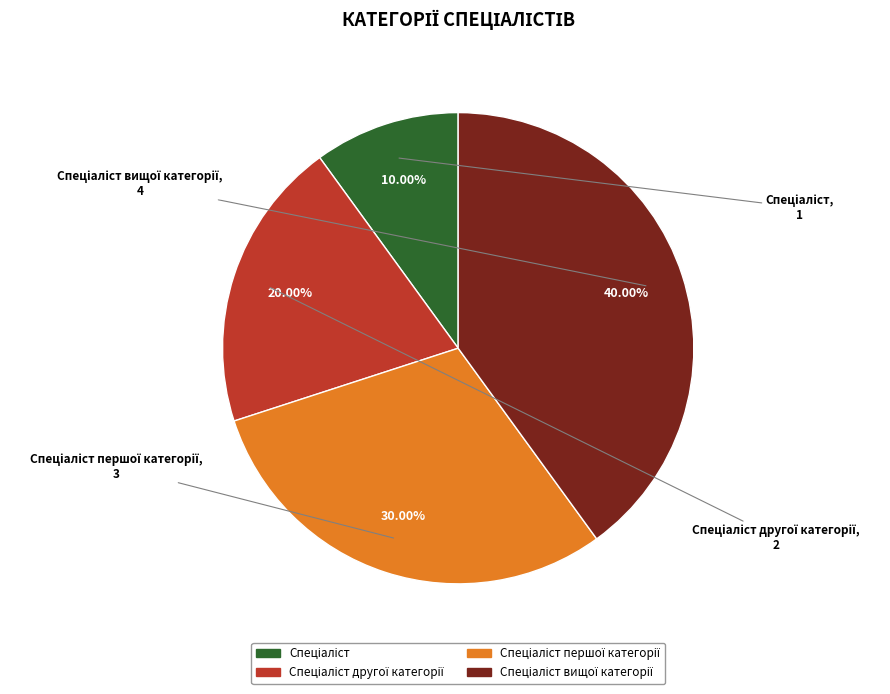

Is there a majority slice in this chart?

No